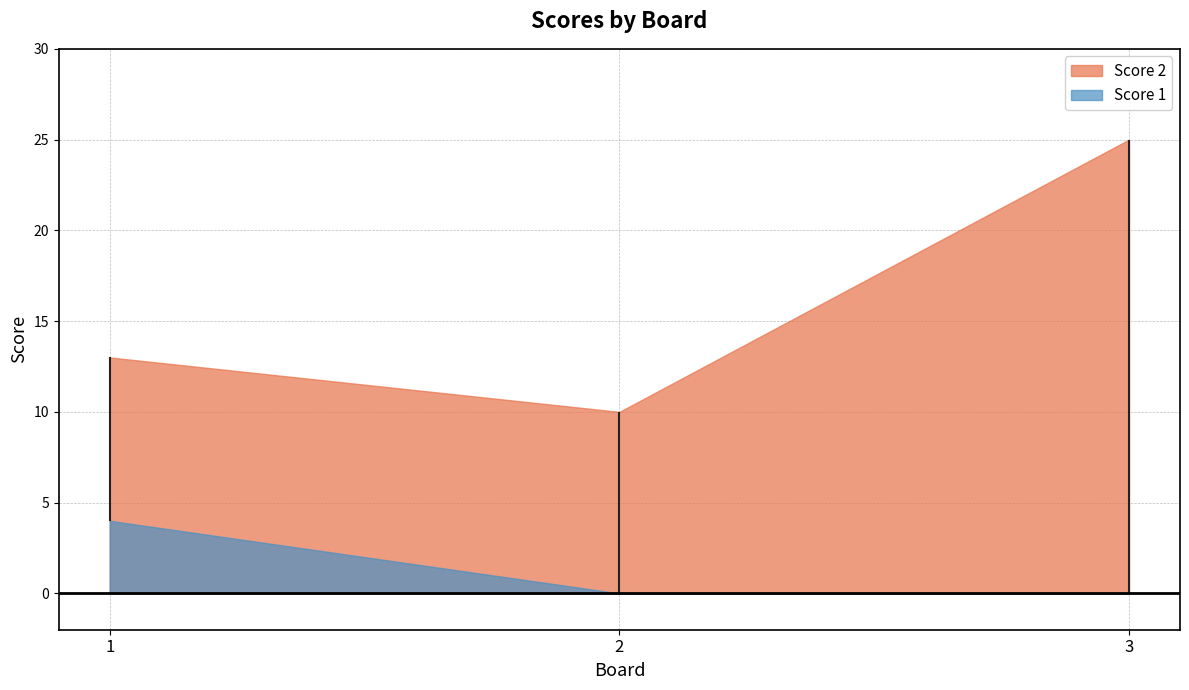

What is the sum of all Score 1 values?

4